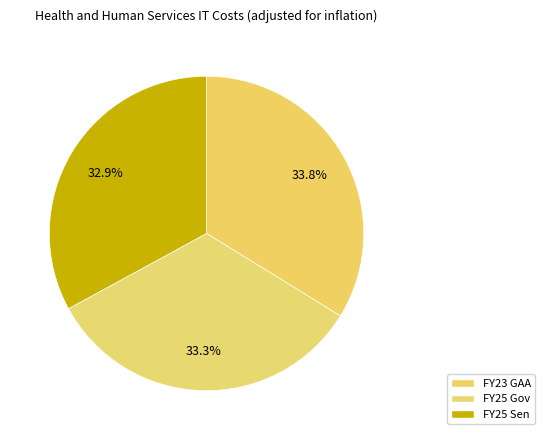

To the nearest percent, what is the average slice percentage?

33%